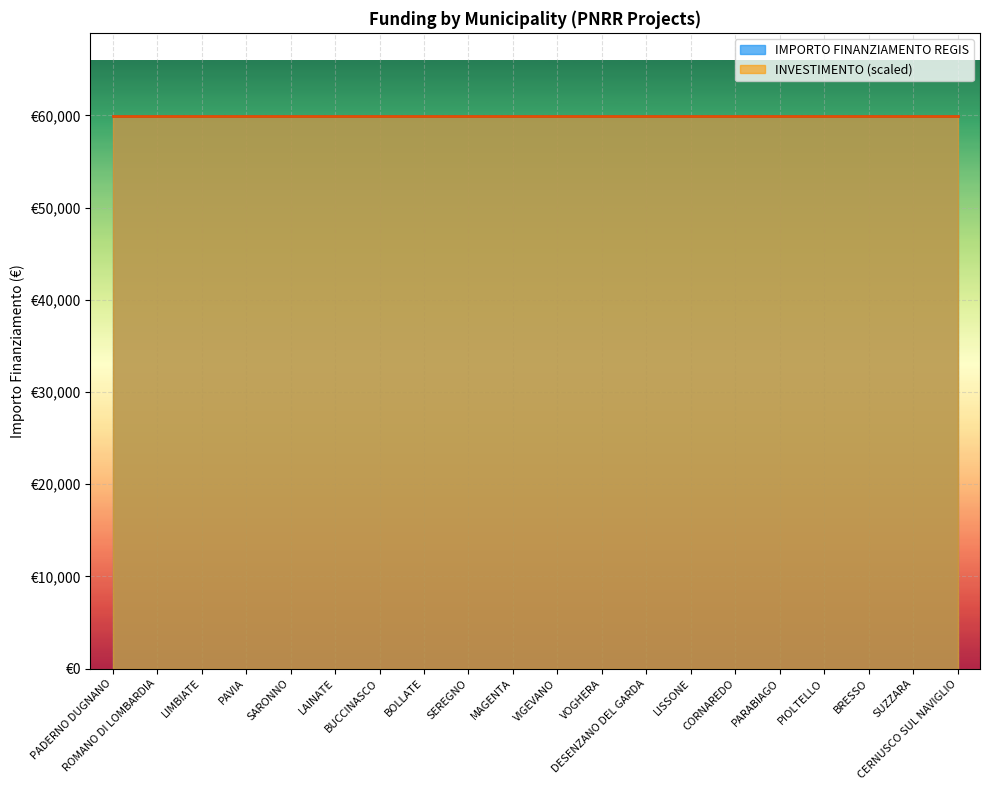

Which series has the largest total across all categories?

IMPORTO FINANZIAMENTO REGIS